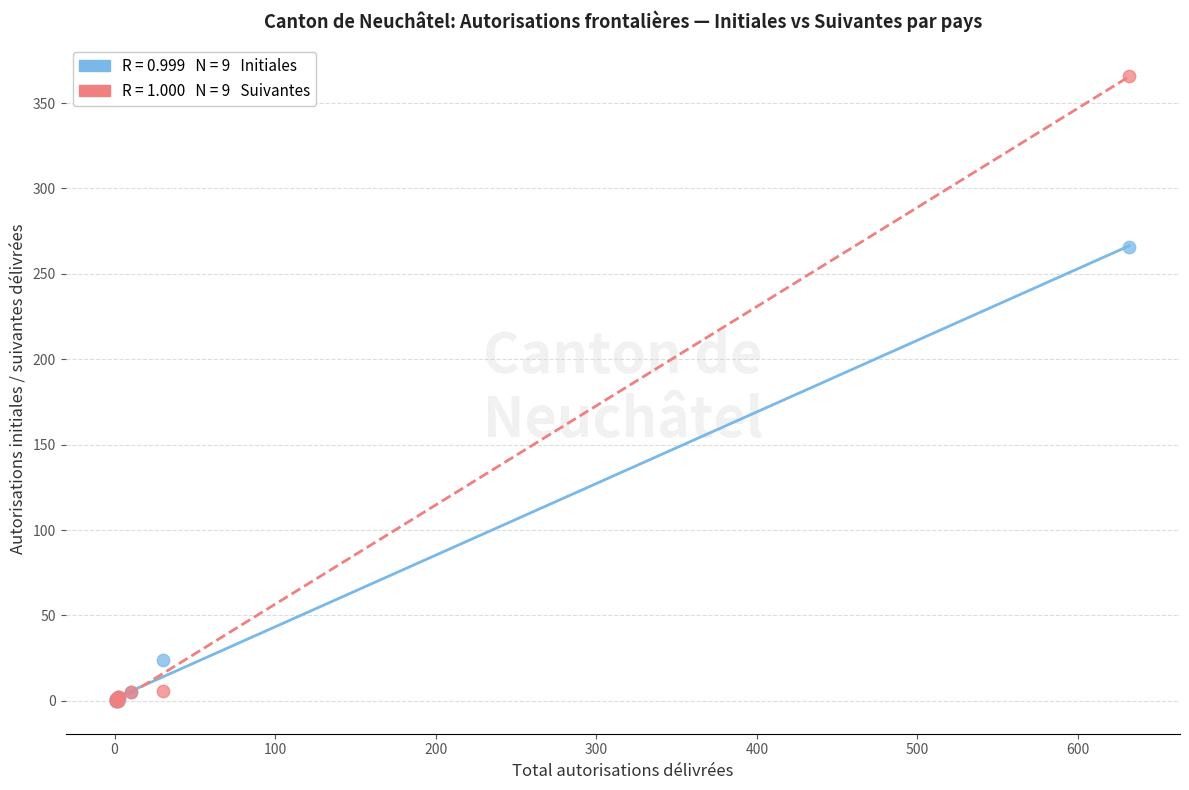

Across all series, what Y value is closest to 183?

266